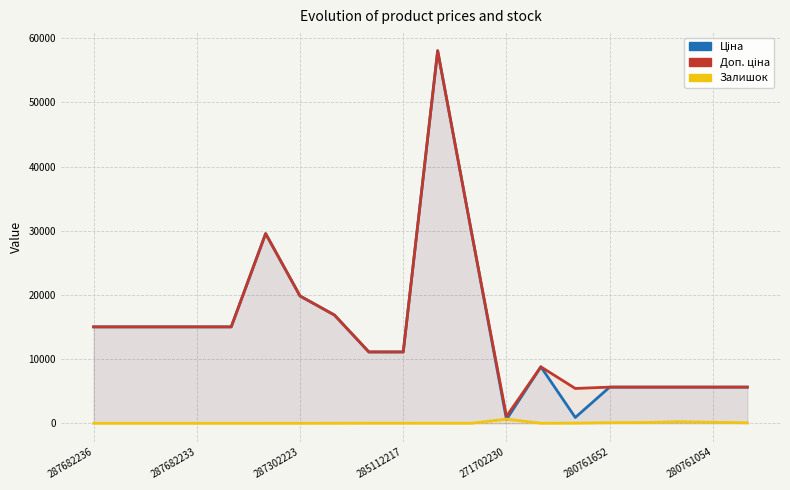

Where is the first local maximum for Залишок?

271702230